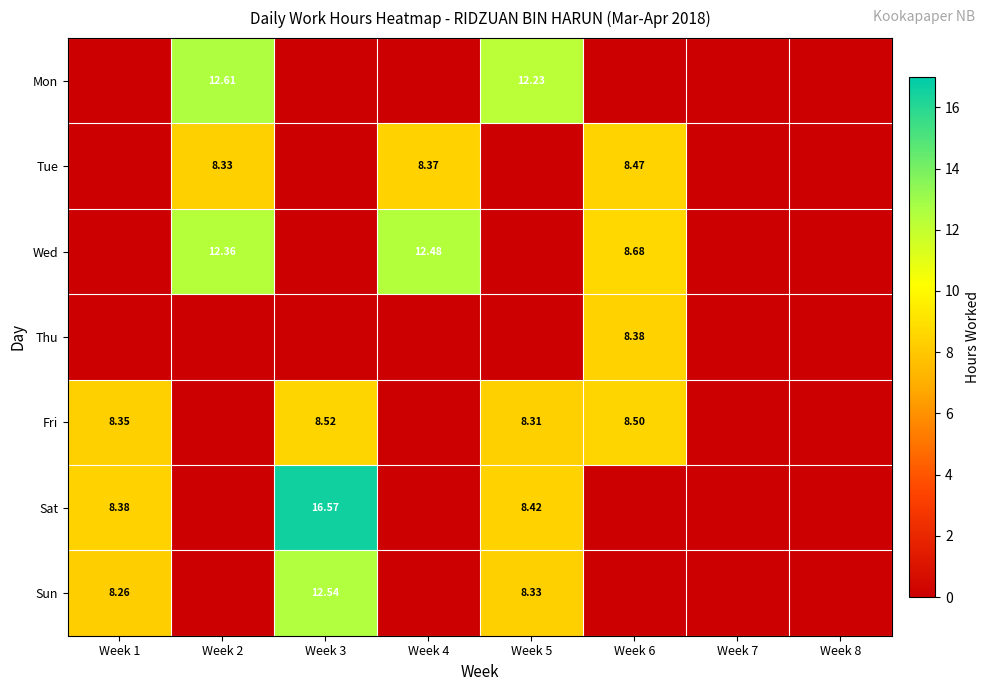

Which category has the lowest value in the Fri series?

Week 2